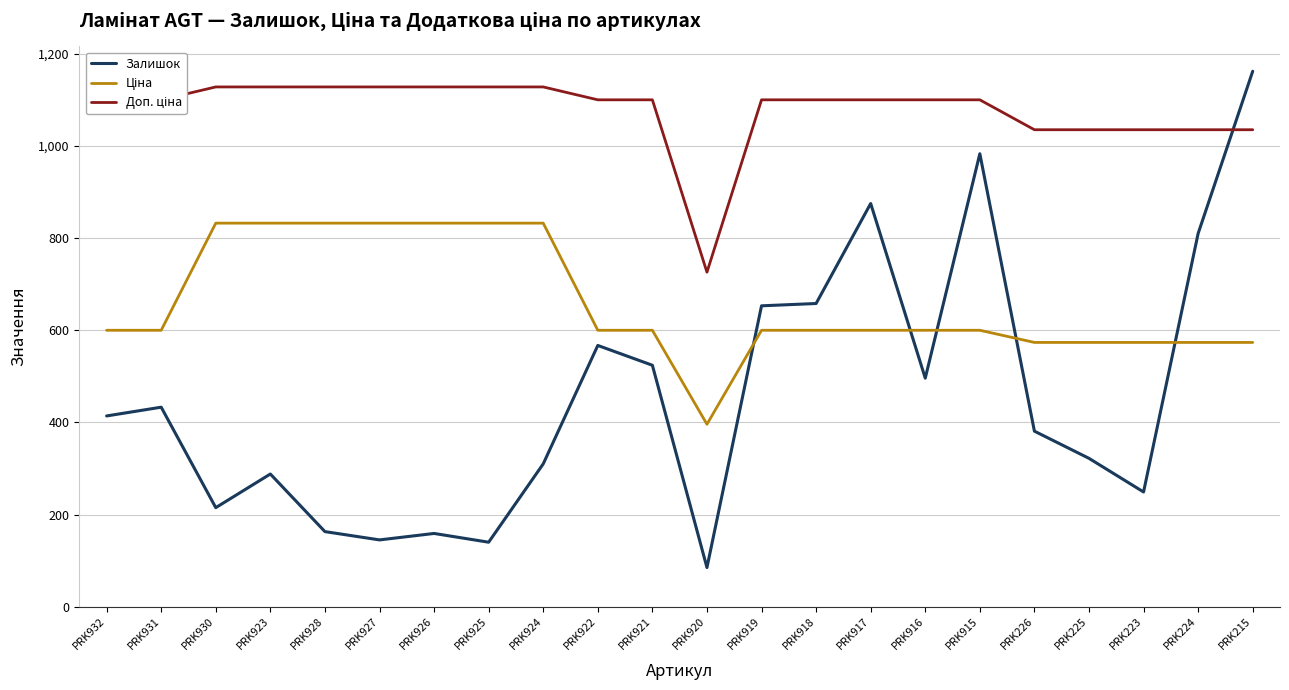

Which series has the widest spread of values?

Залишок